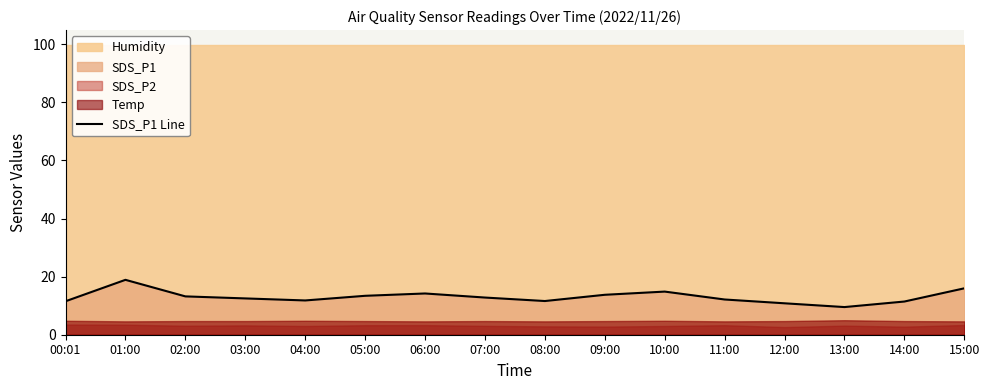

What is the value of the 10th point from the left?

13.8